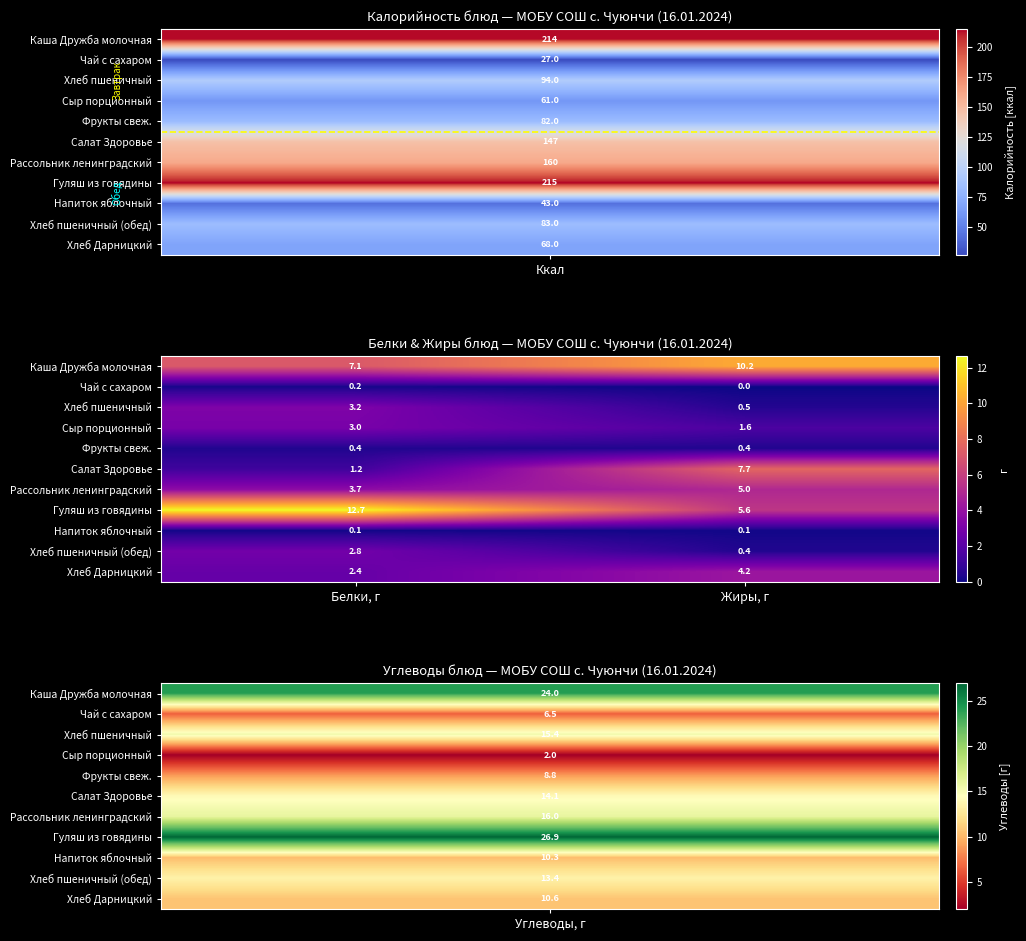

What is the difference between the highest and lowest values at Жиры, г?

10.2